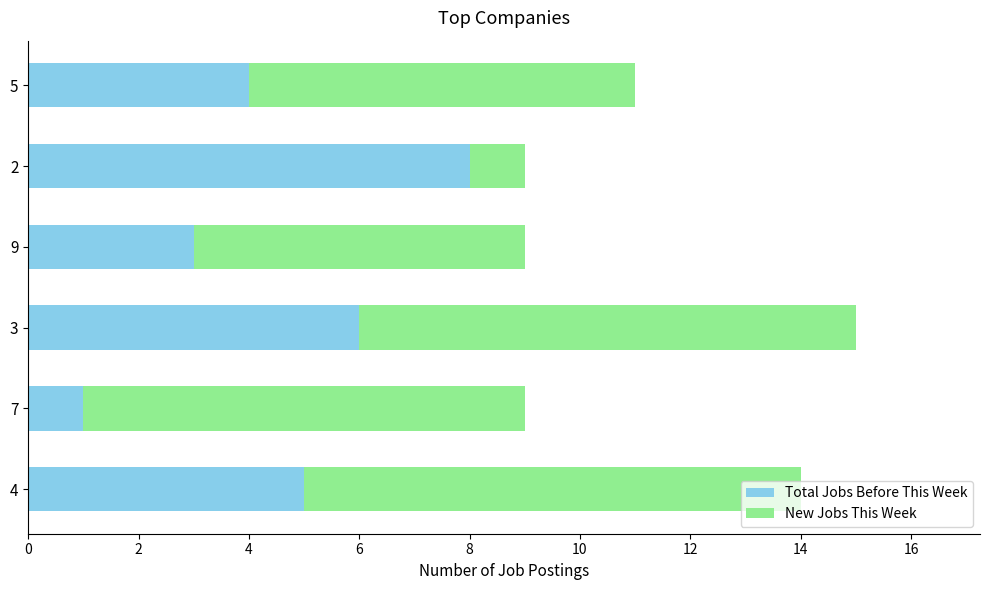

At which category is the sum across all series the highest?

3